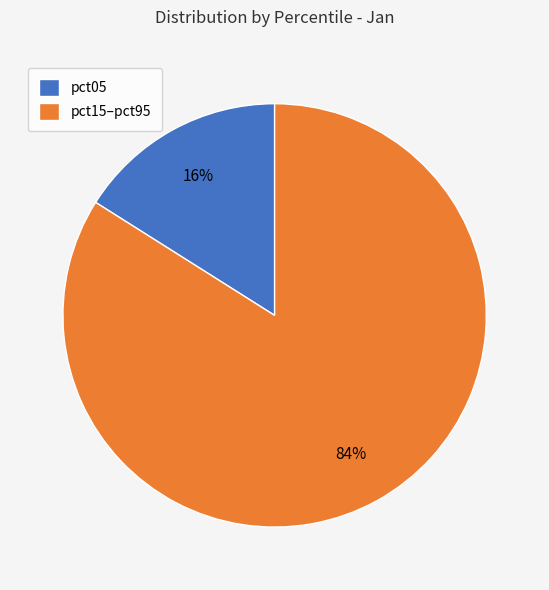

True or false: pct15–pct95 accounts for 94% of the total.

False